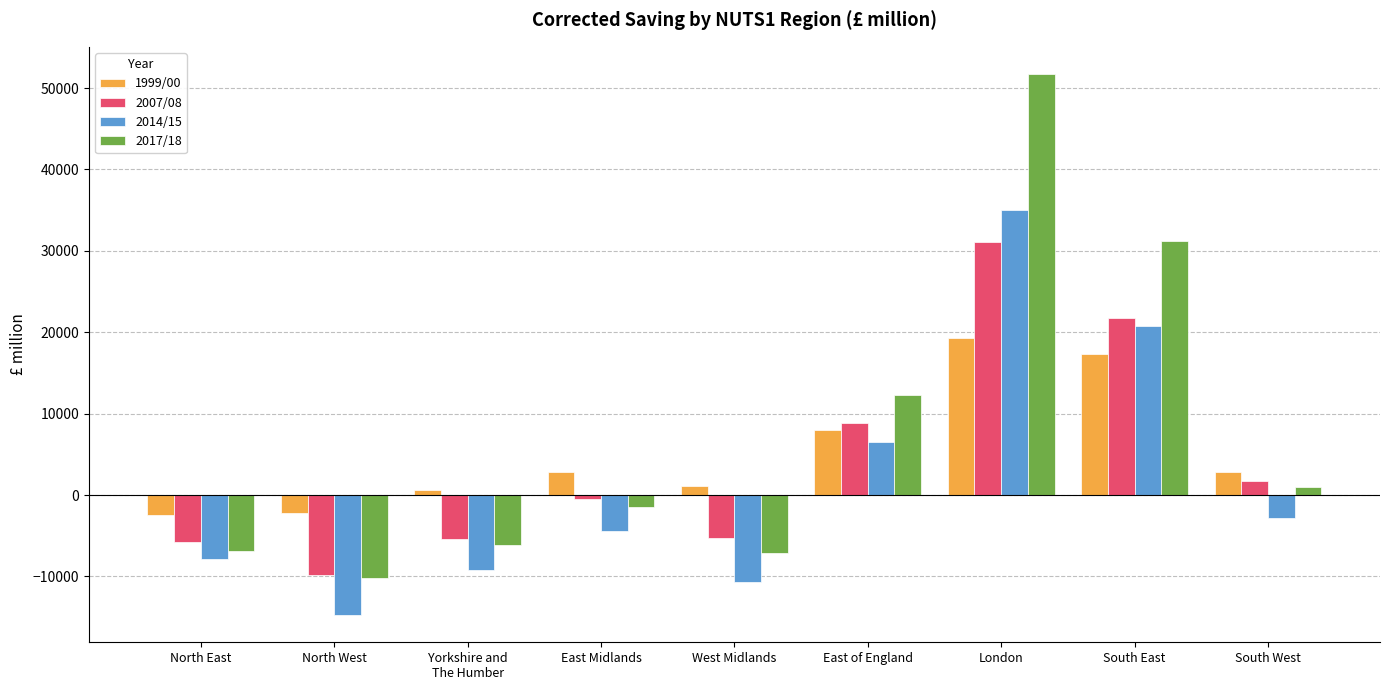

Does the chart contain any negative values?

Yes